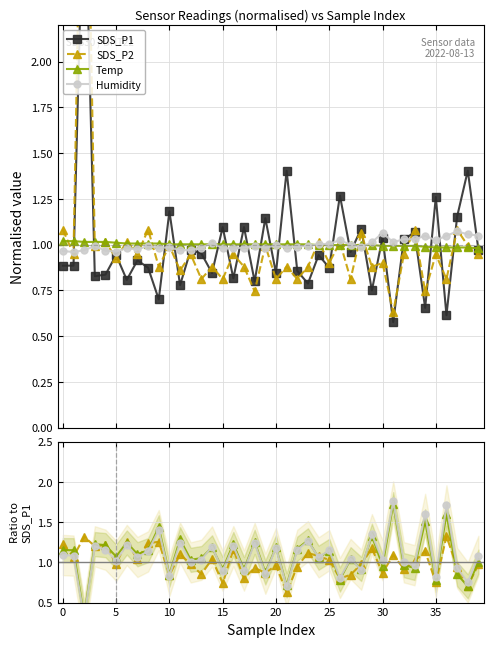

What is the sum of all Humidity values?

43.3